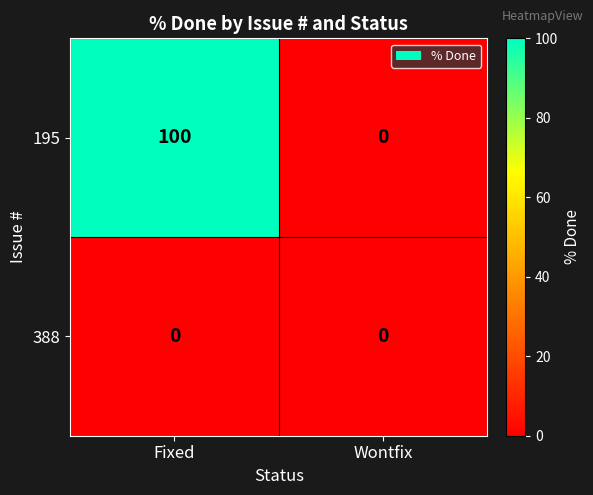

Is it true that 388 equals 0 at Fixed?

True